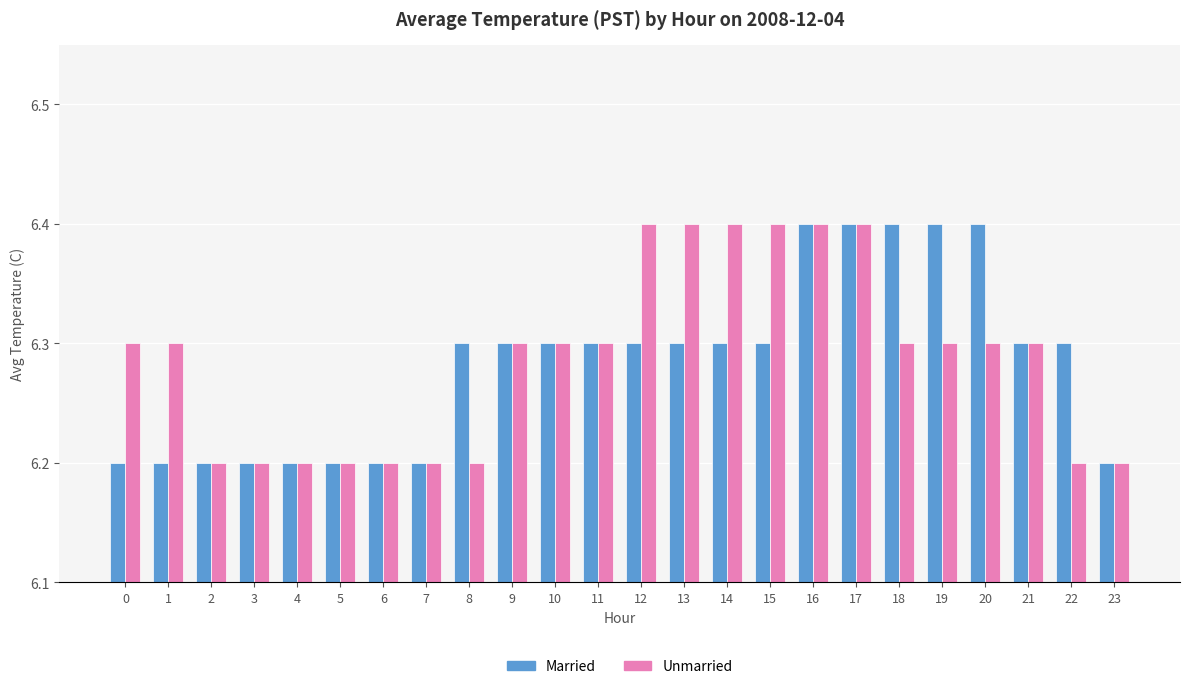

What are all the series names shown in the legend?

Married, Unmarried